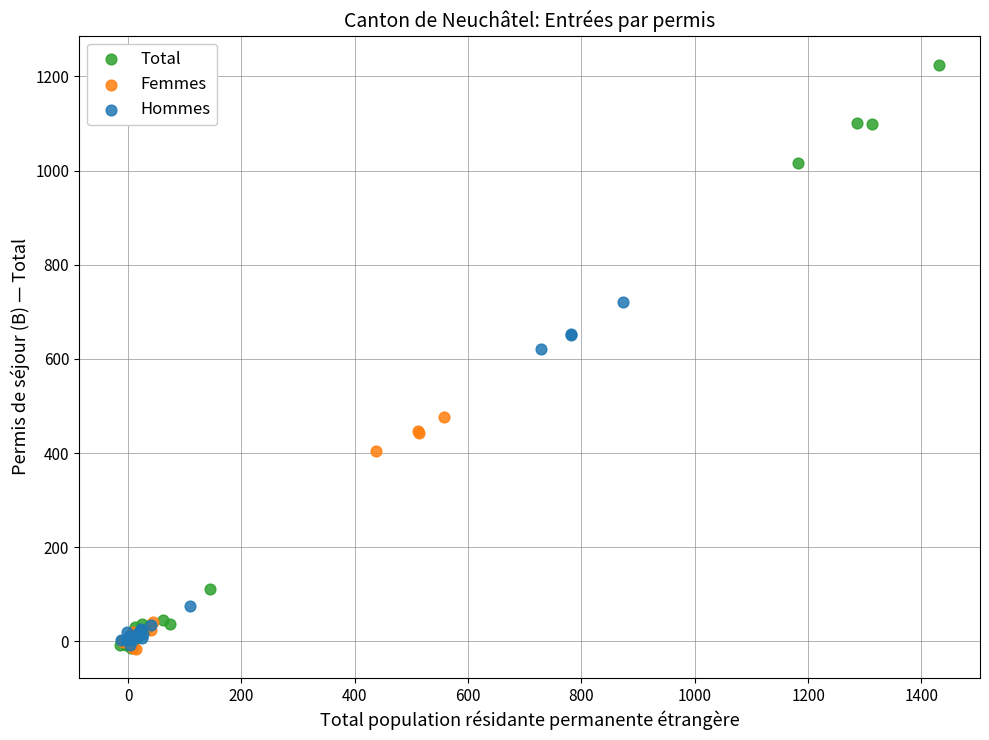

Which series has the widest spread of Y values?

Total